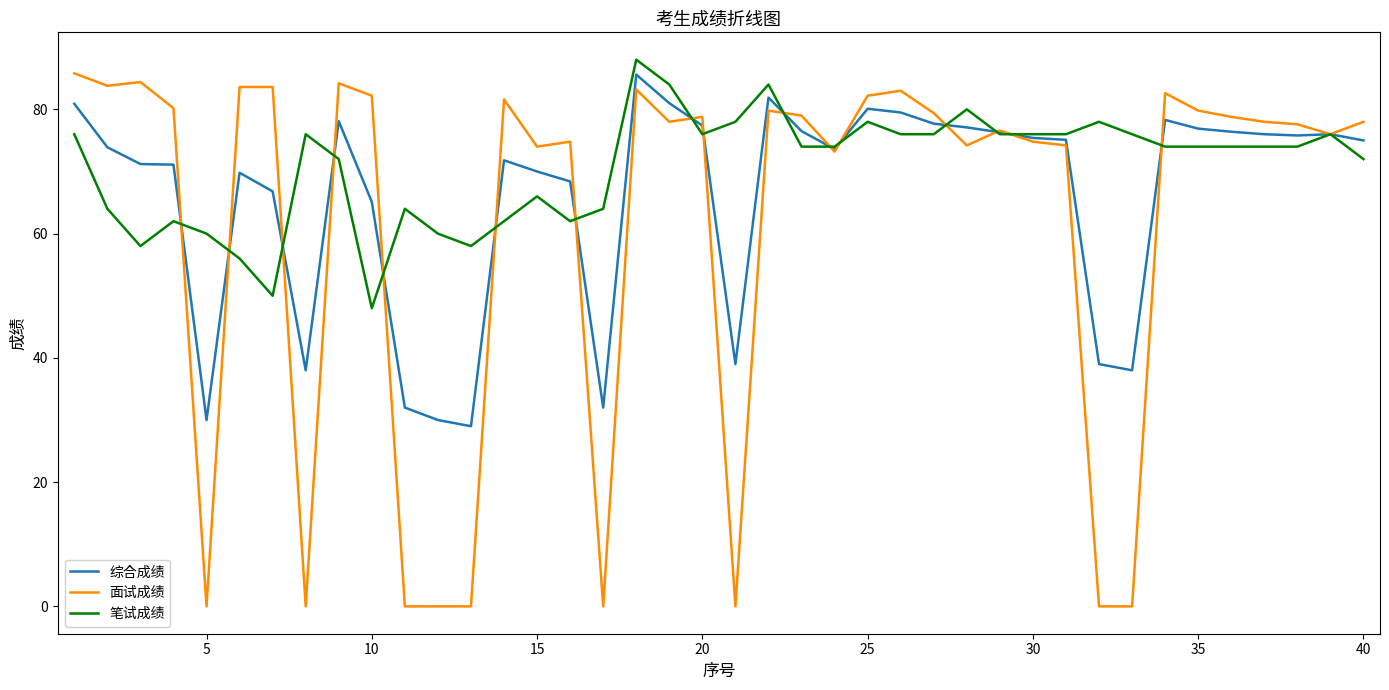

Which series has the largest total across all categories?

笔试成绩